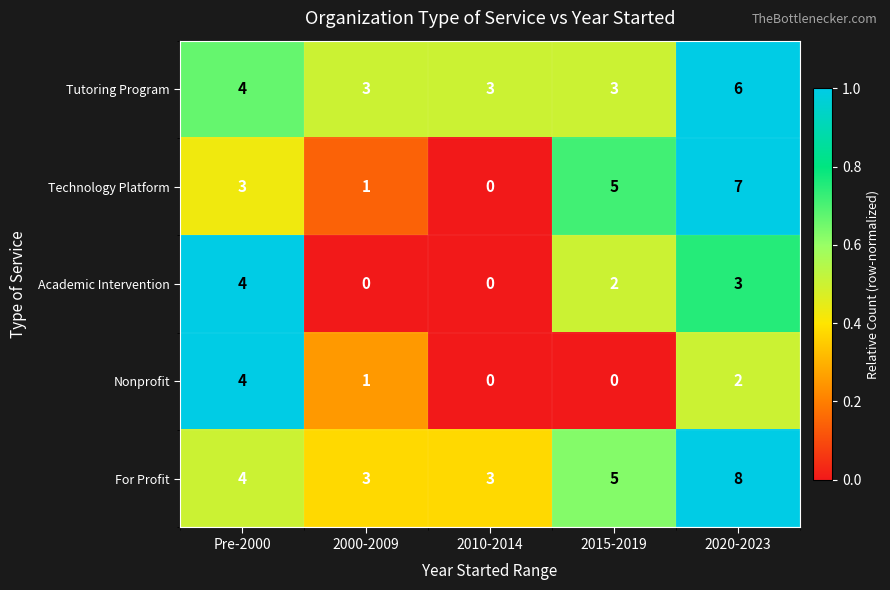

How many data points does each series have?

5